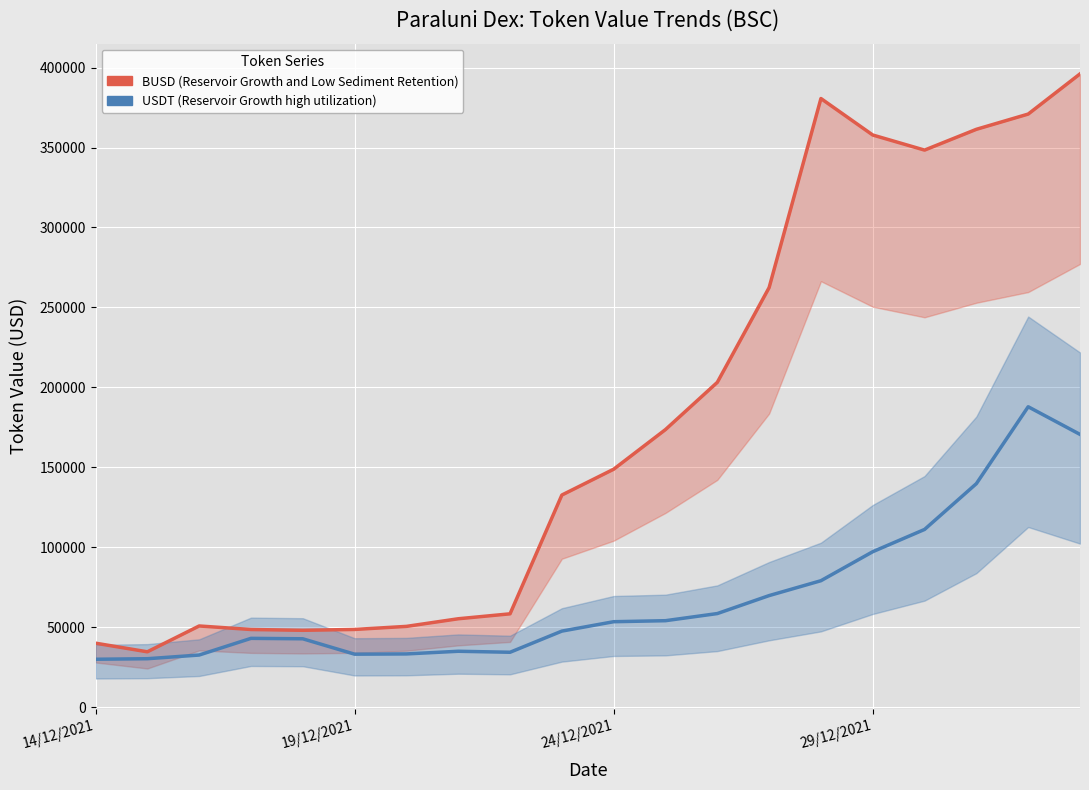

What is the lowest value of the BUSD (Reservoir Growth and Low Sediment Retention) series?

34762.5